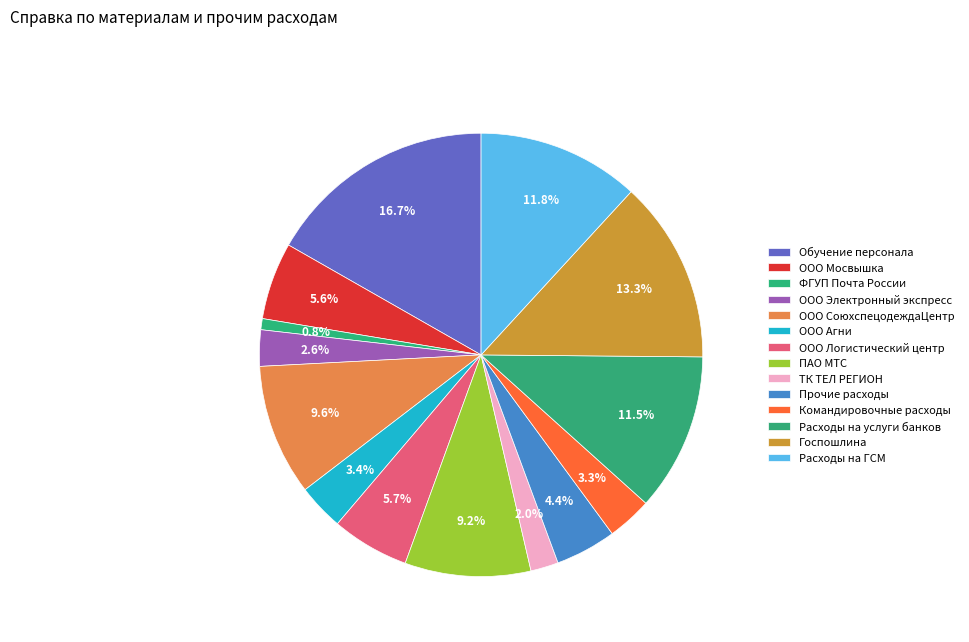

How many slices are in this pie chart?

14